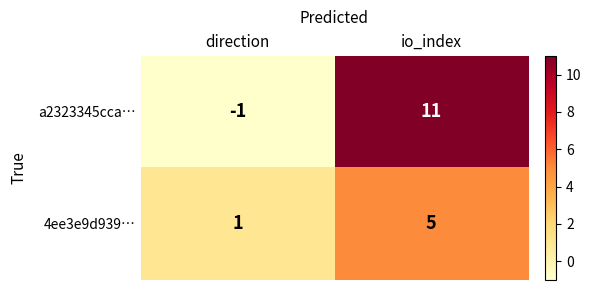

The value of a2323345cca… at direction is -1. True or false?

True